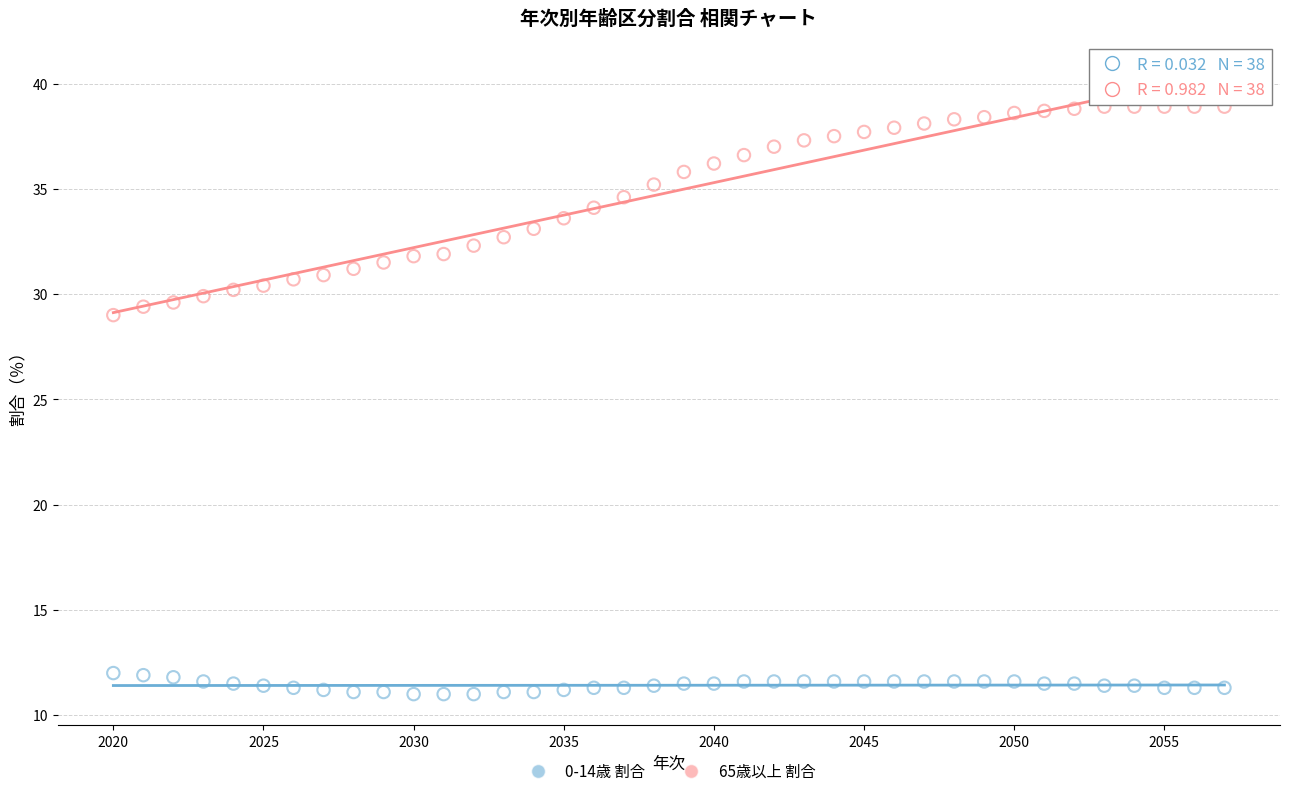

Which series has the widest spread of Y values?

65歳以上 割合